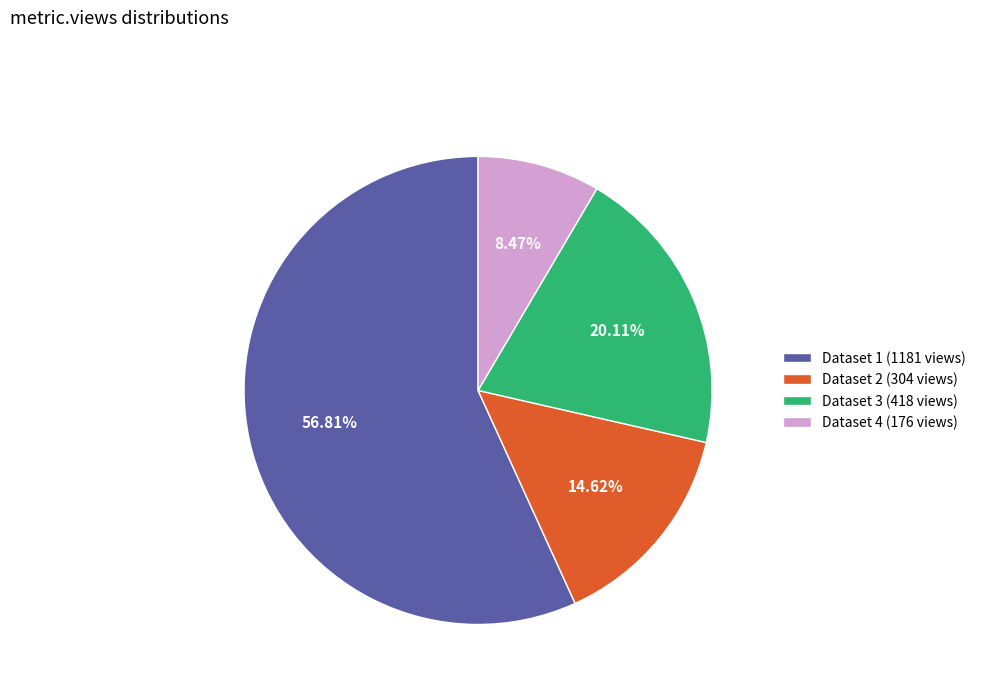

Do Dataset 2 (304 views) and Dataset 4 (176 views) together represent more than half of the pie?

No